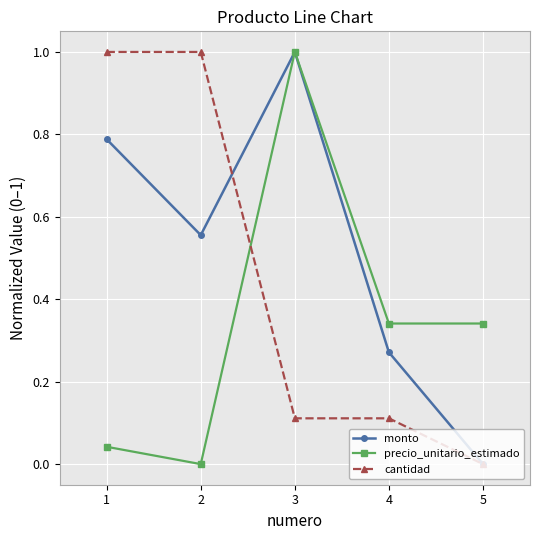

Where is the first local minimum for precio_unitario_estimado?

2